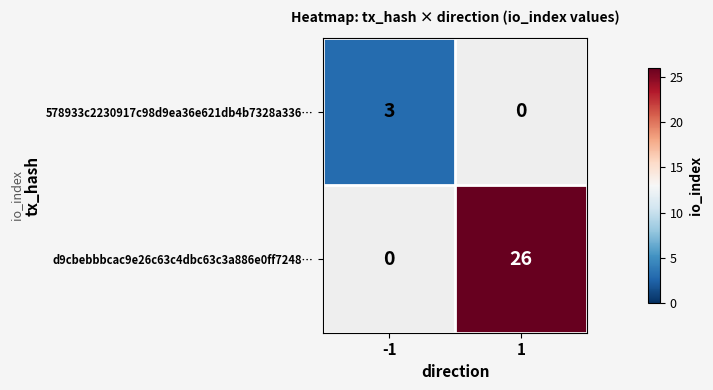

What is the sum of all 578933c2230917c98d9ea36e621db4b7328a336… values?

3